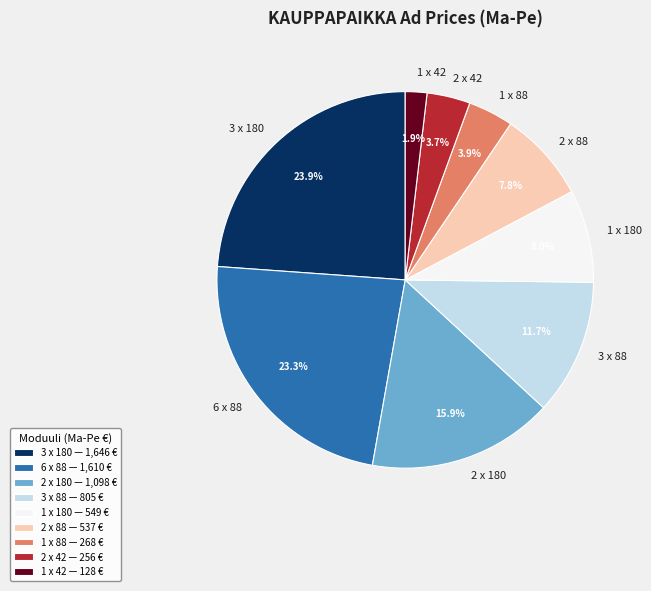

Is it true that 1 x 180 is 8% of the pie?

True